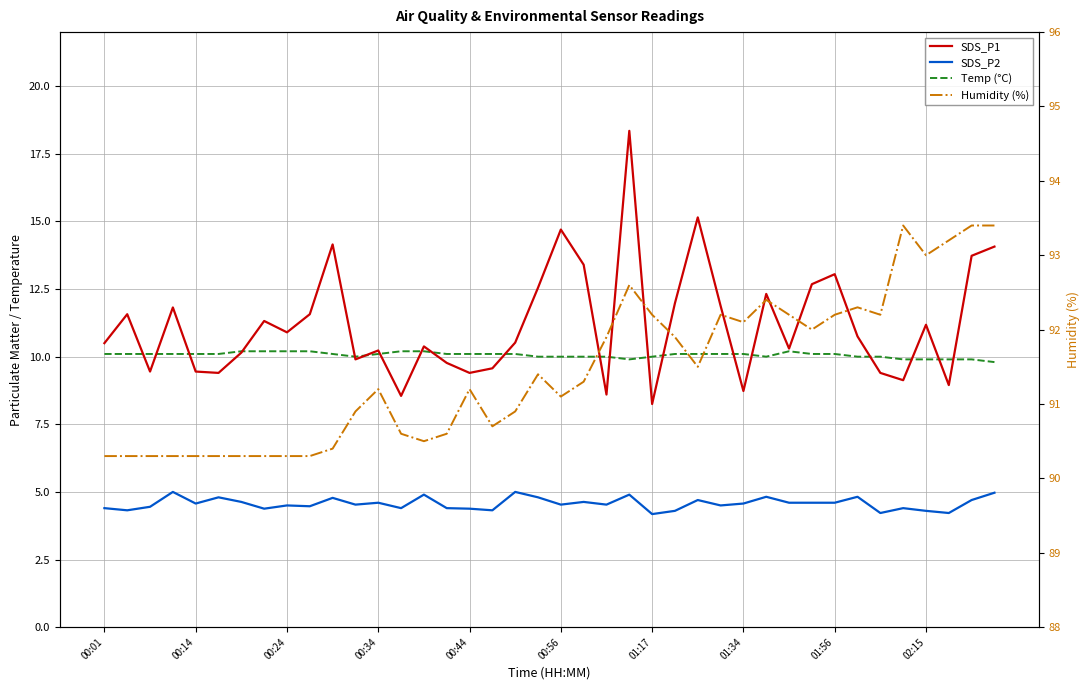

What are all the series names shown in the legend?

SDS_P1, SDS_P2, Temp (°C), Humidity (%)